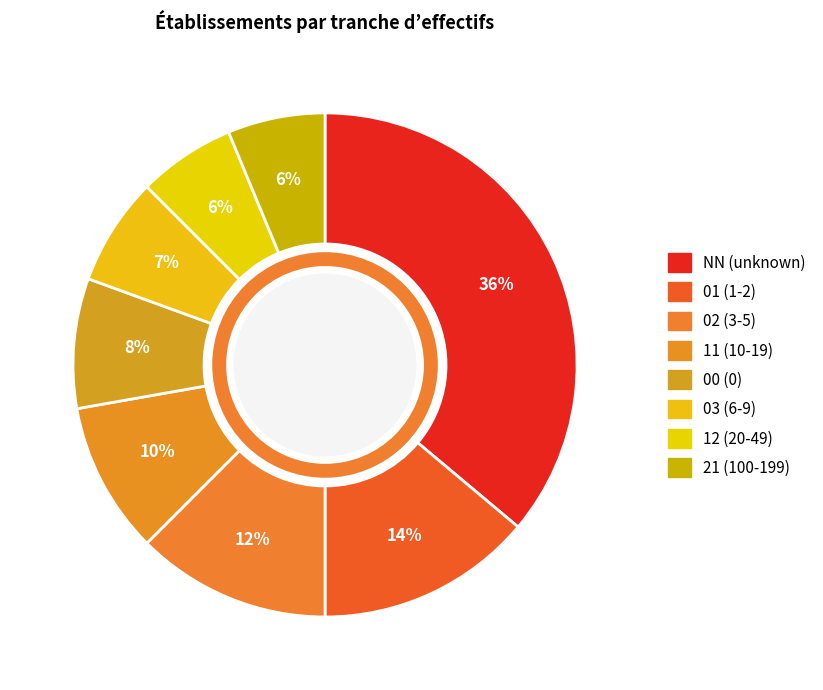

Which category has the biggest portion of the pie?

NN